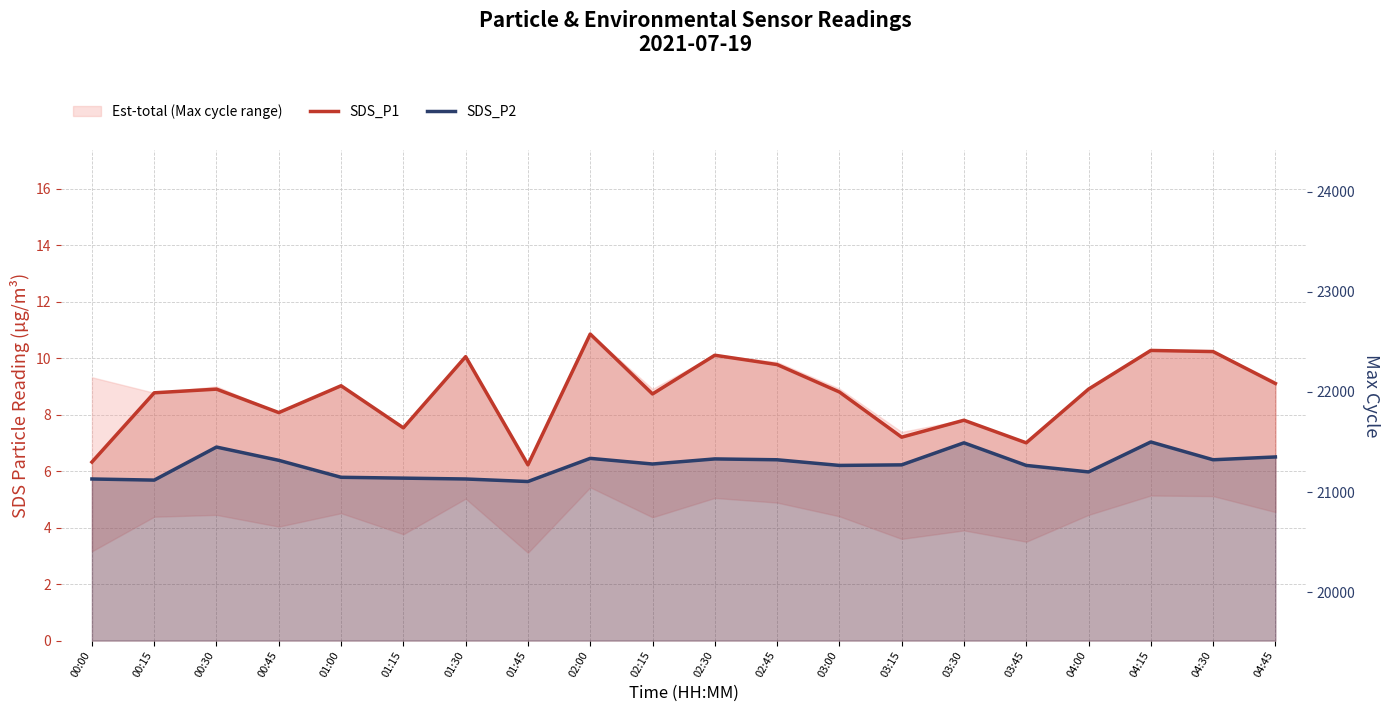

At how many categories does at least one series exceed 10?

5